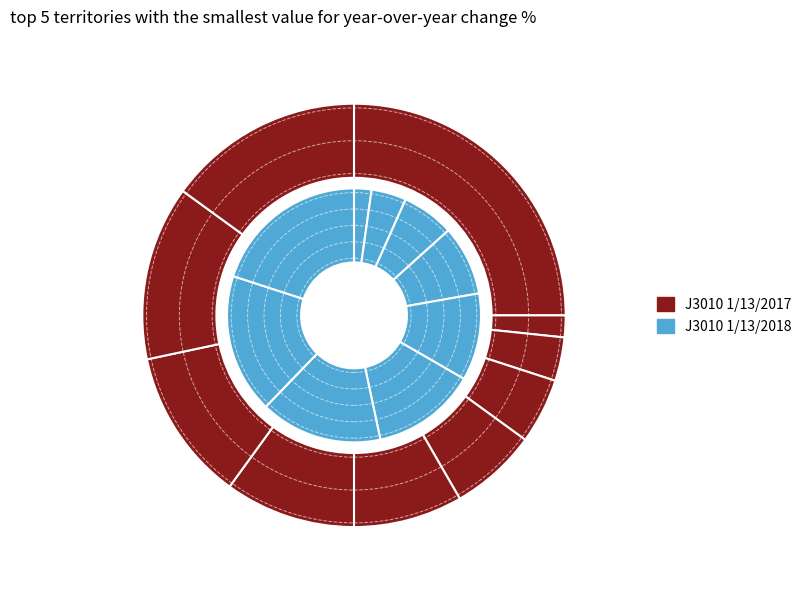

To the nearest percent, what is the average slice percentage?

10%